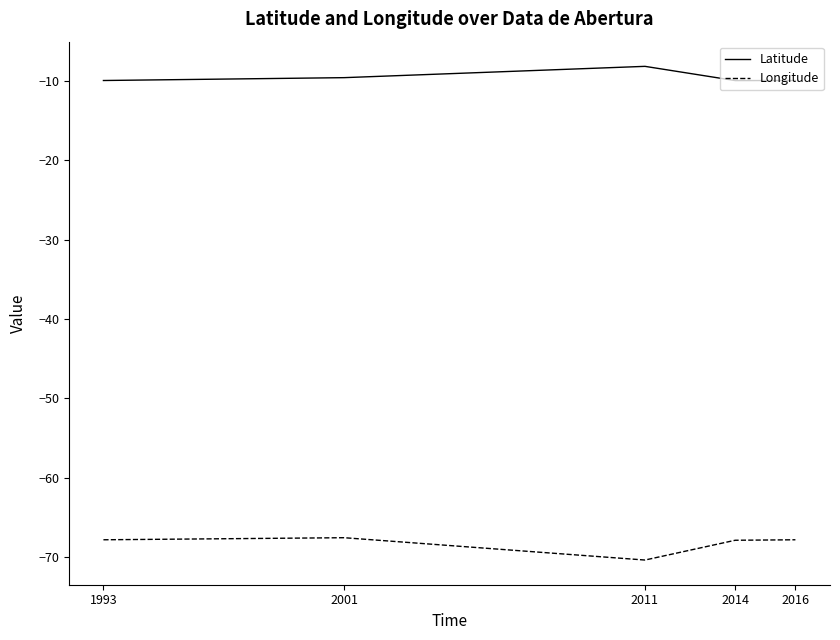

Is the value of Latitude at 2014 greater than the value of Longitude at 2014?

Yes